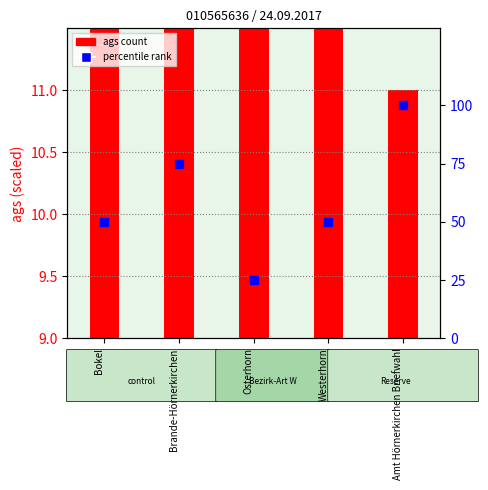

Reading left to right, what are all the values shown in this chart?

ags (transformed count): Bokel=12.5	Brande-Hörnerkirchen=12.5	Osterhorn=12.5	Westerhorn=12.5	Amt Hörnerkirchen Briefwahl=11.0
percentile rank: Bokel=50.0	Brande-Hörnerkirchen=75.0	Osterhorn=25.0	Westerhorn=50.0	Amt Hörnerkirchen Briefwahl=100.0